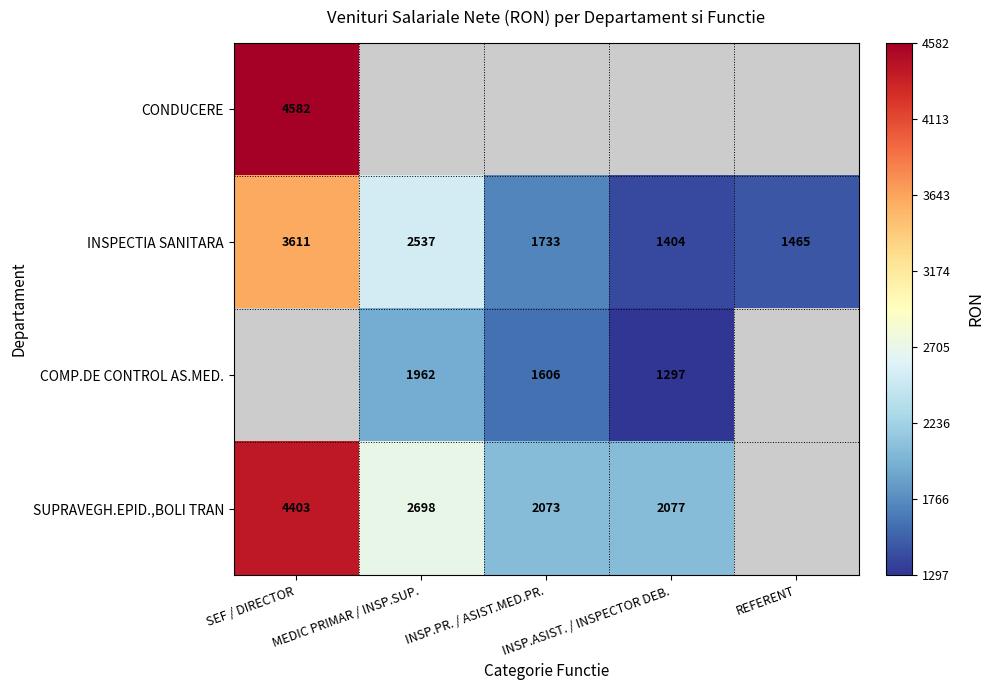

How many distinct data groups are displayed?

4